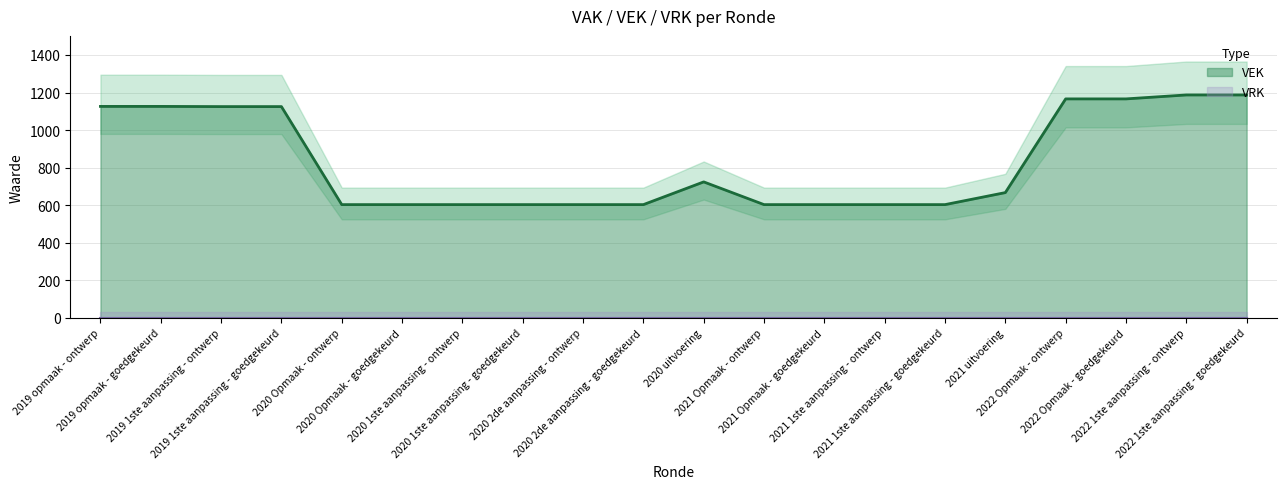

Approximately how many times larger is the value at 2019 1ste aanpassing - ontwerp compared to 2019 opmaak - goedgekeurd?

1.0